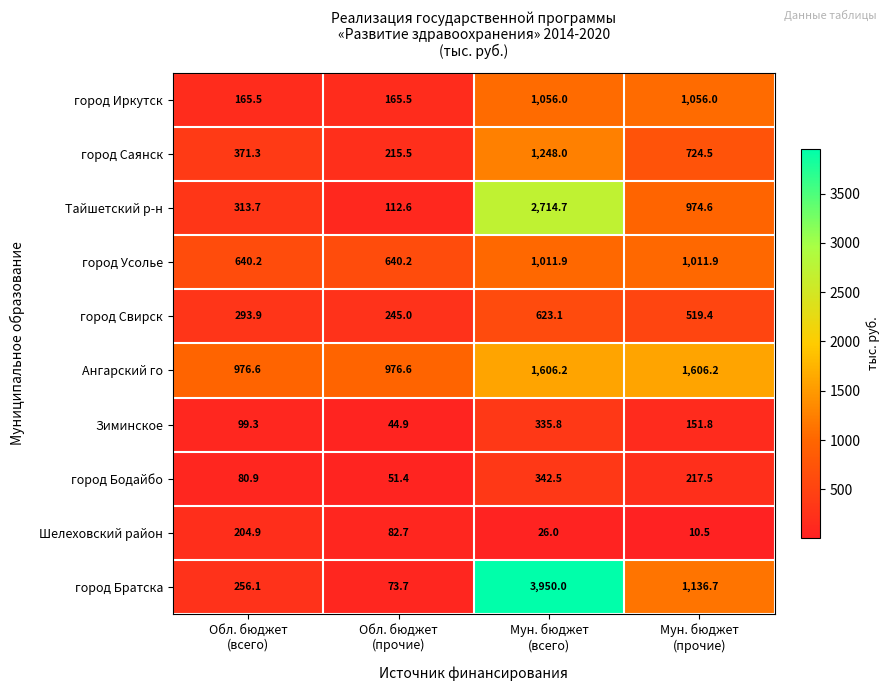

What is the difference between the second highest and minimum values in the Ангарский го series?

629.6